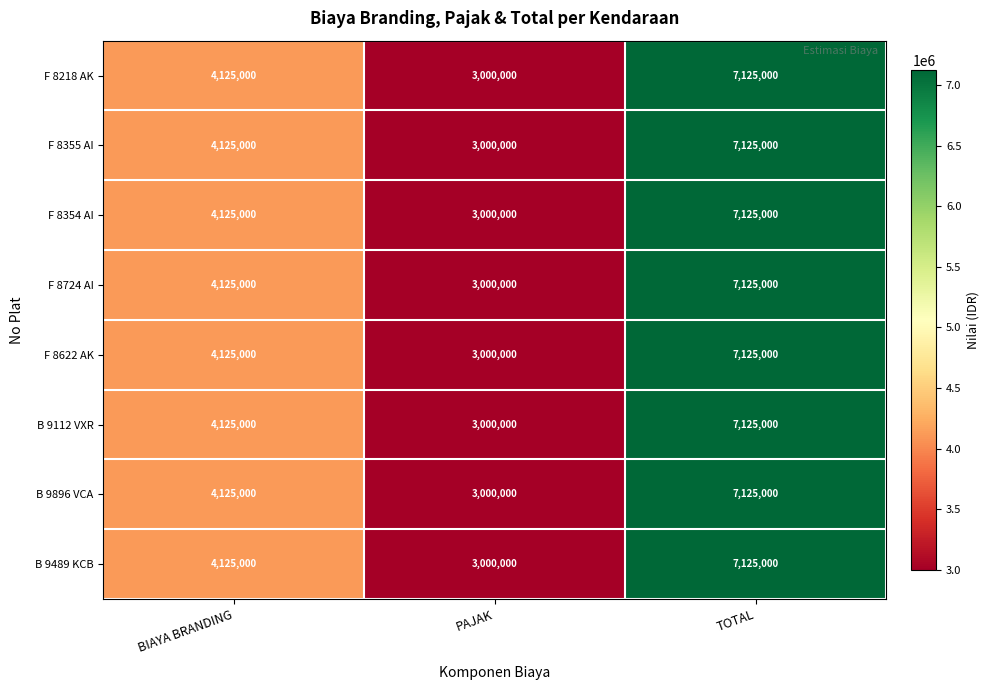

What is the smallest value displayed?

3000000